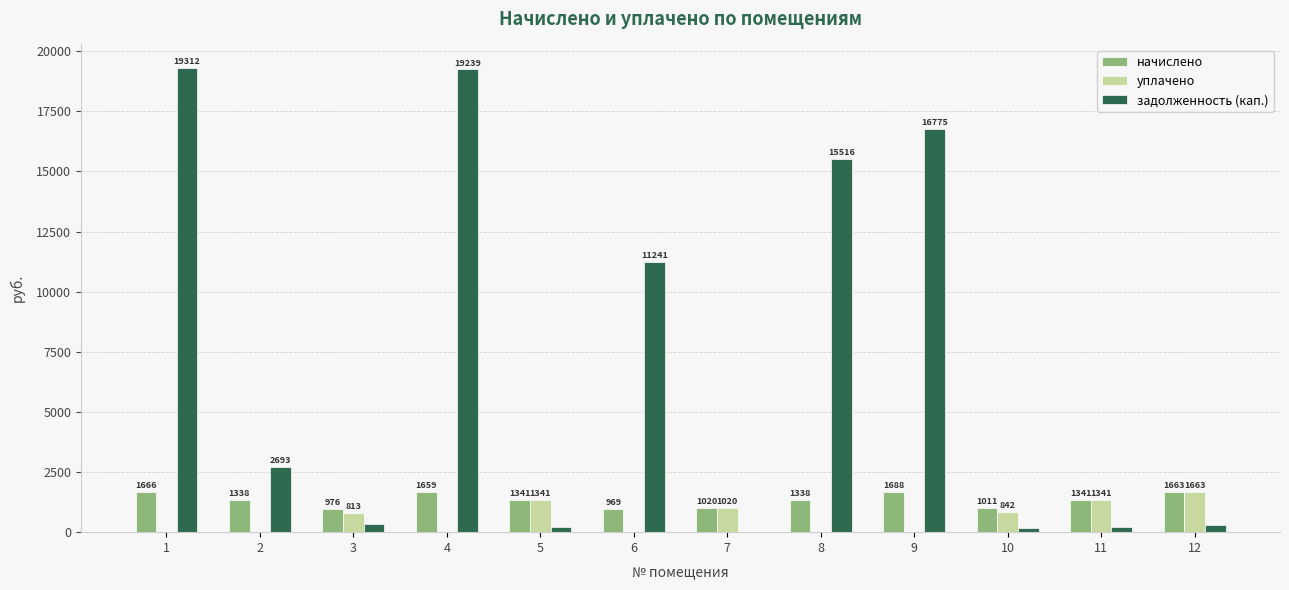

Where is задолженность (кап.) nearest to the value 9656?

6